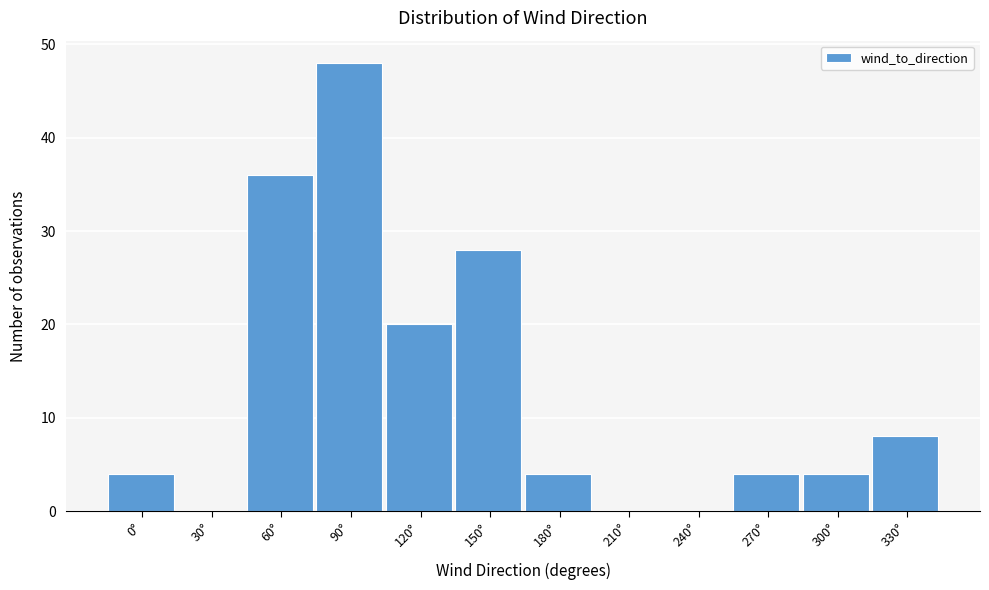

Reading left to right, transcribe all the data shown in this chart.

0°=4	30°=0	60°=36	90°=48	120°=20	150°=28	180°=4	210°=0	240°=0	270°=4	300°=4	330°=8